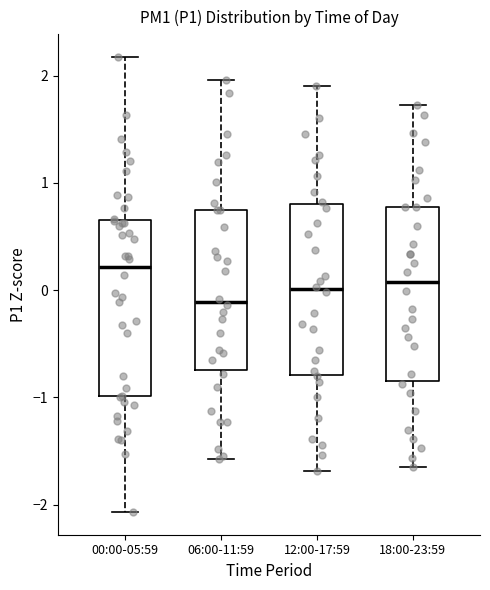

Where does the median line of the box for 06:00-11:59 sit on the y-axis? The values are not printed on the chart, so give them approximately, as read against the axis.

-0.1